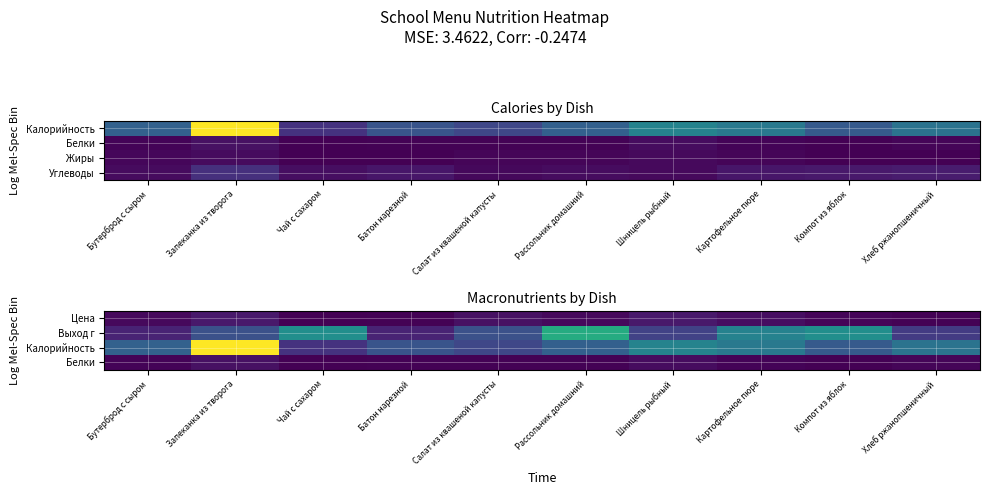

What is the sum of the Белки values at Хлеб ржанопшеничный and Компот из яблок?

5.7